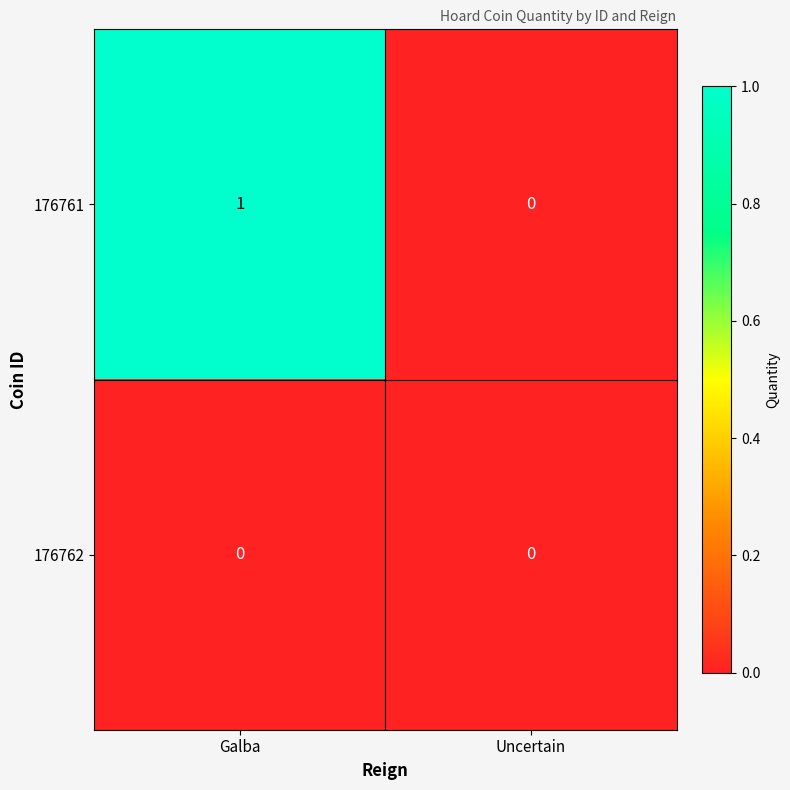

List the labels in order of 176761 value, largest first.

Galba, Uncertain